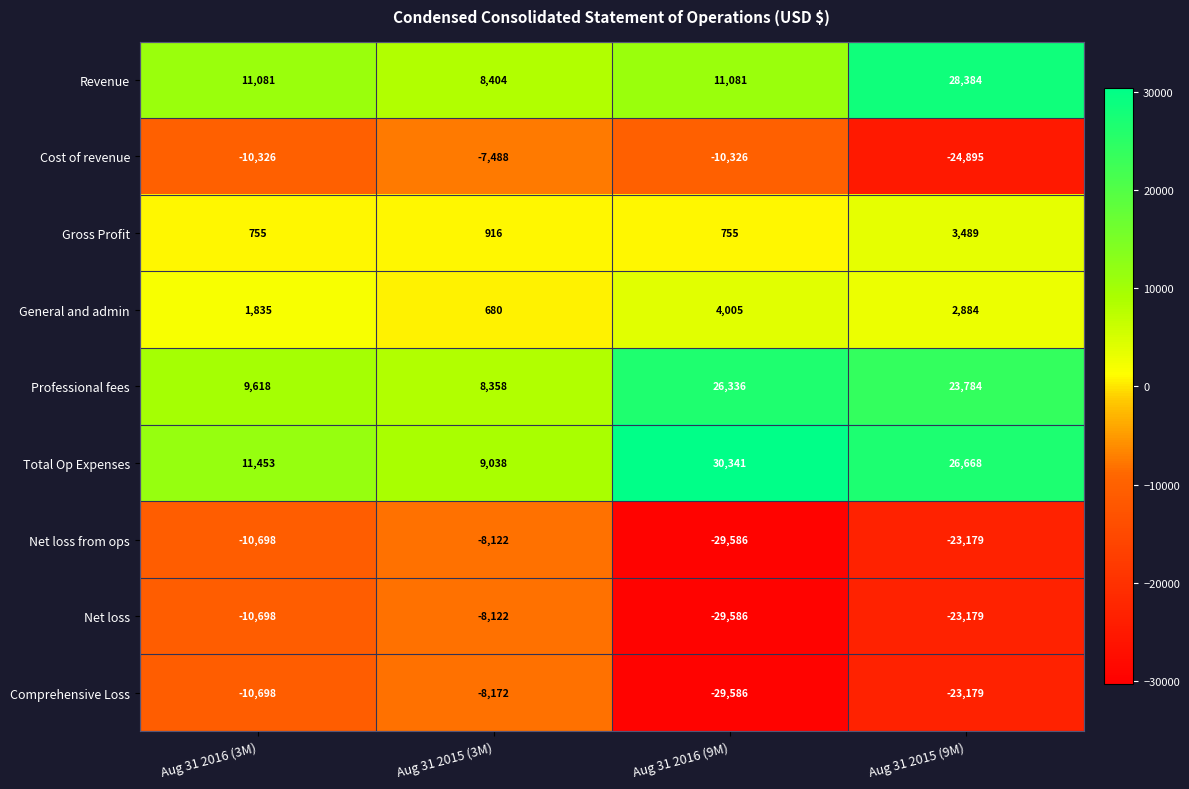

What is the total value across all series at Aug 31 2015 (9M)?

-9223